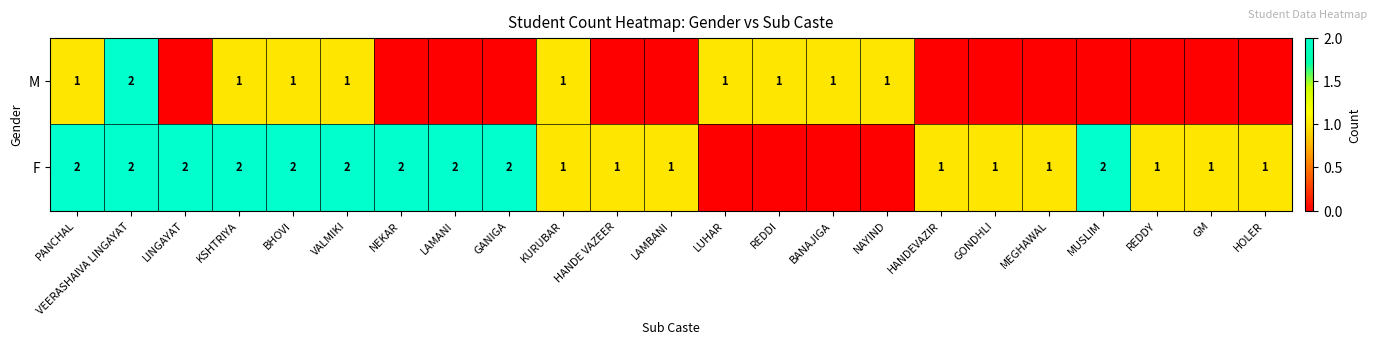

What is the sum of the F values at GONDHLI and NEKAR?

3